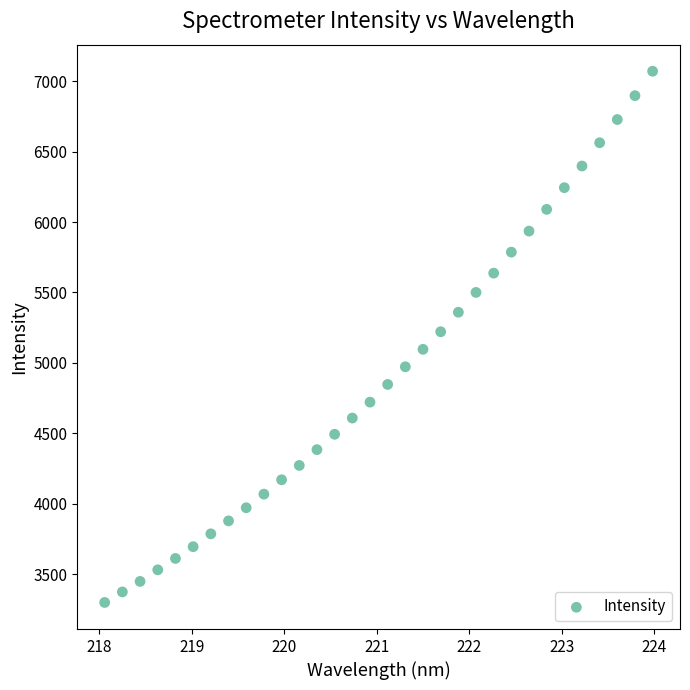

What is the range of X values (max minus min)?

5.9